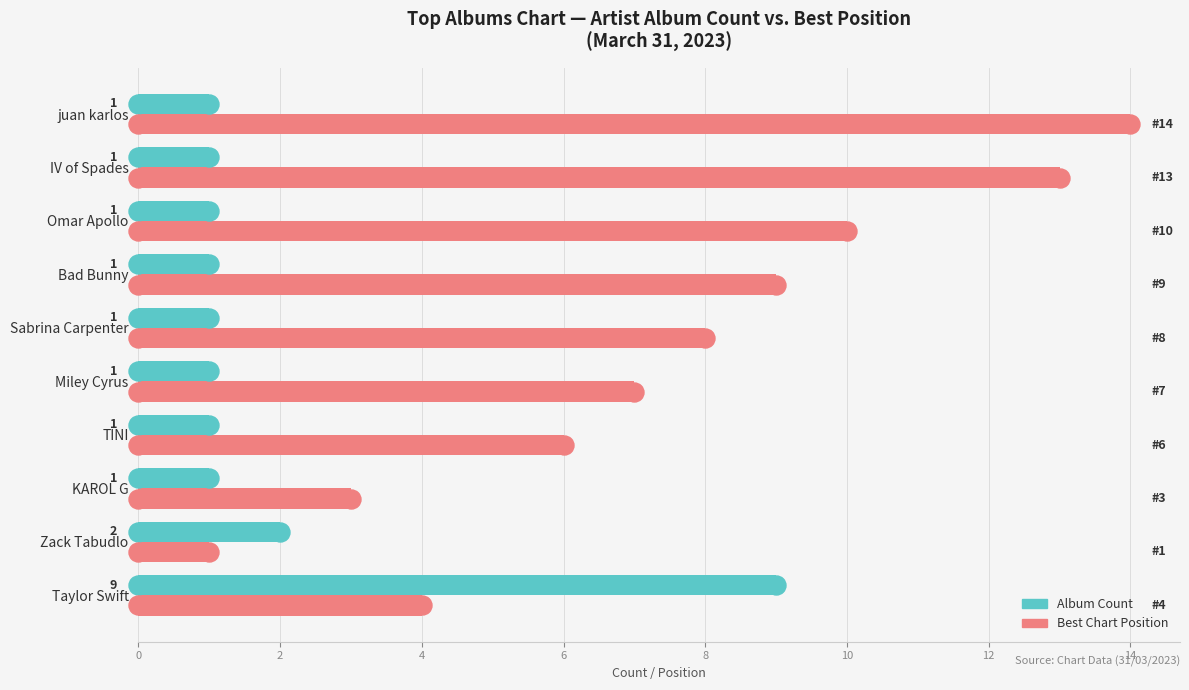

What is the total value across all series at TINI?

7